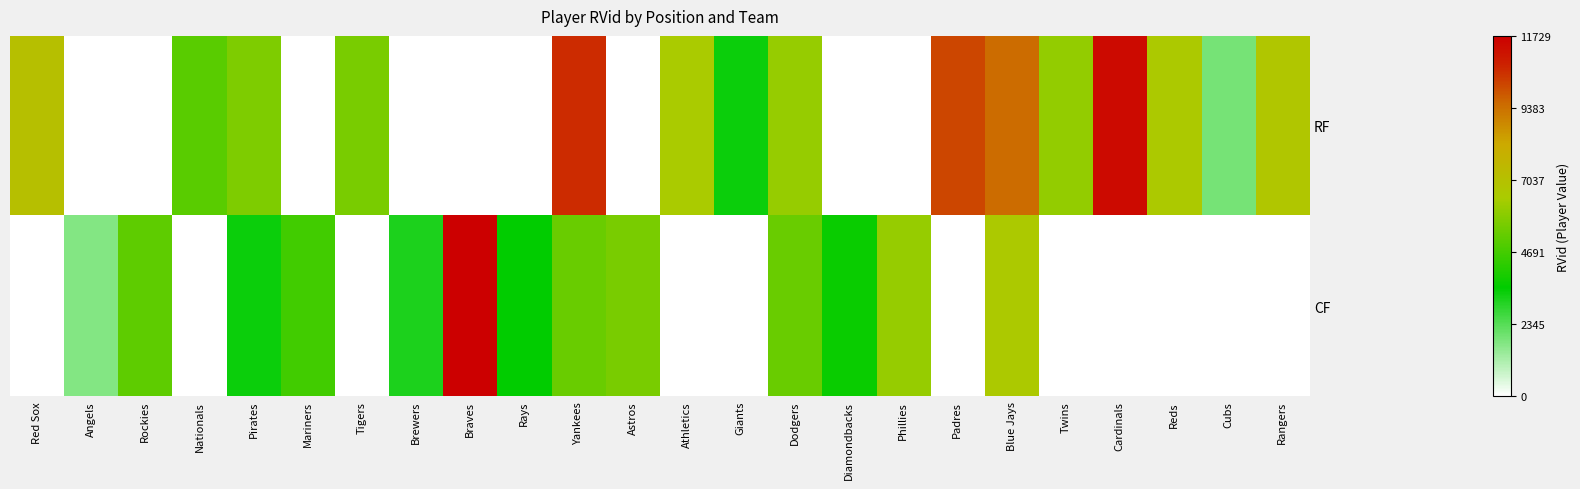

Rank the series by their maximum value, from lowest to highest.

RF, CF